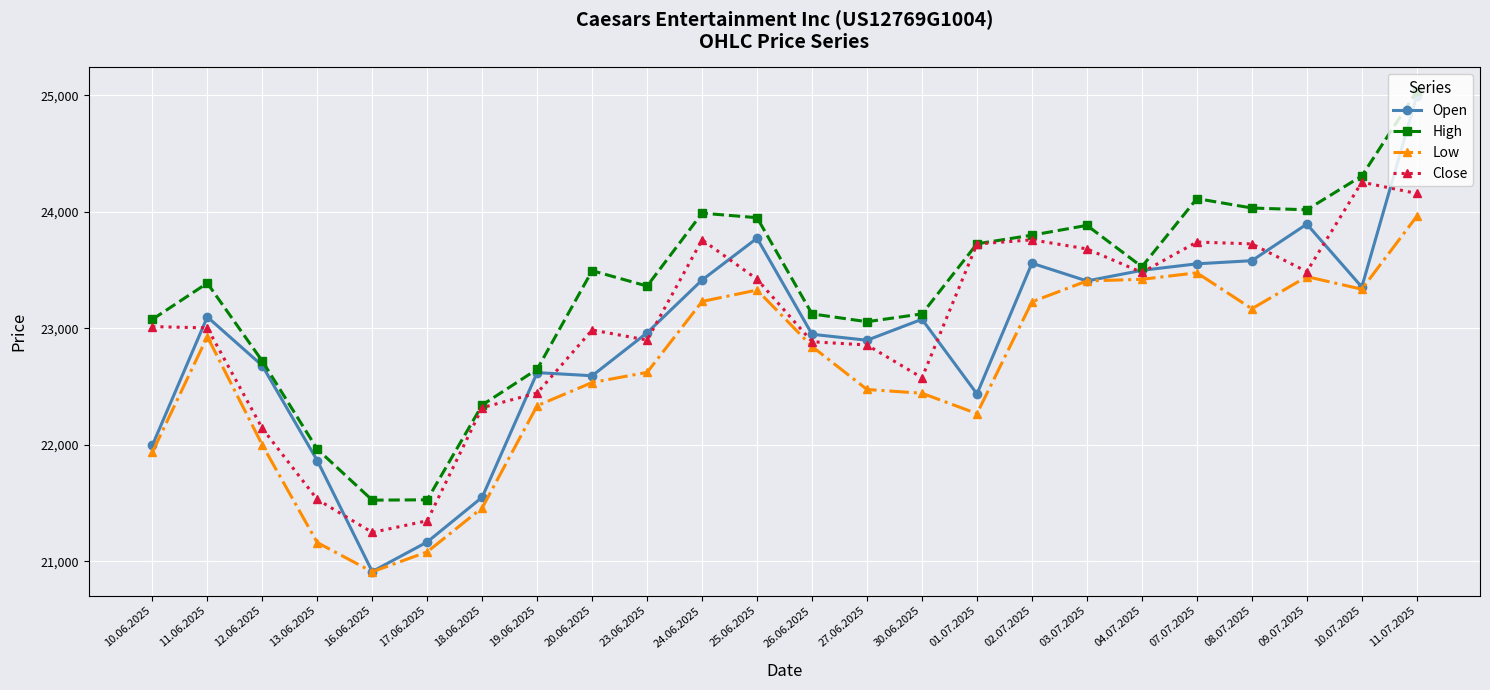

What is the highest value of the Low series?

23961